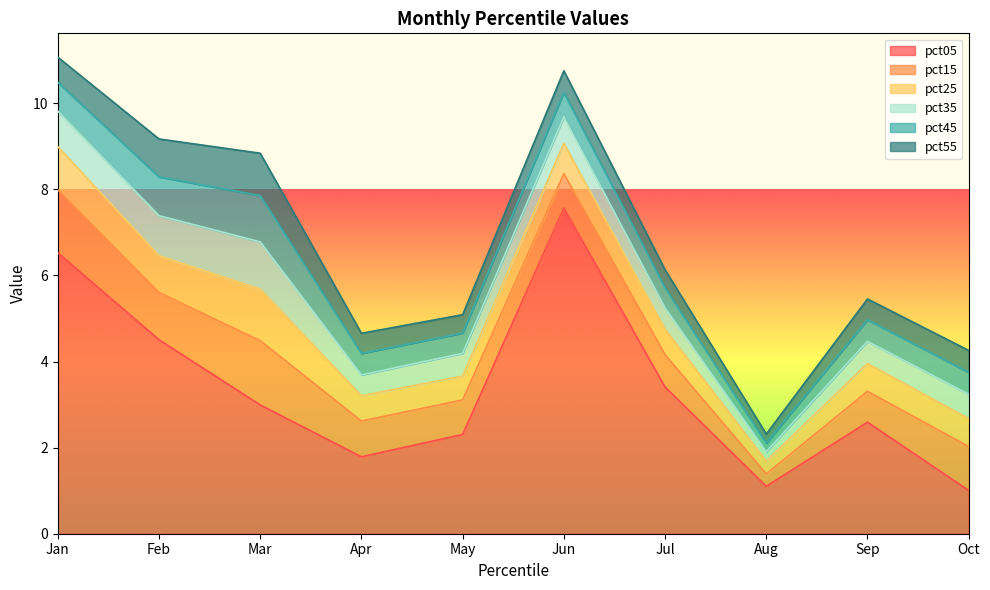

The value of pct05 at Jul is 4.8. True or false?

False